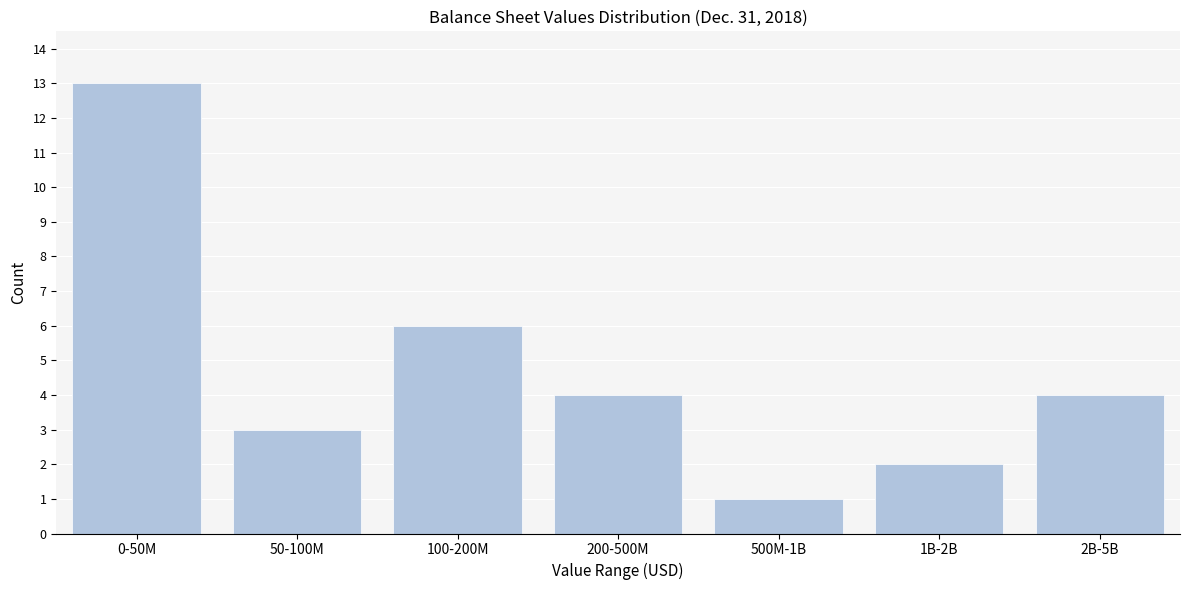

Reading right to left, what are all the values shown in this chart?

2B-5B=4	1B-2B=2	500M-1B=1	200-500M=4	100-200M=6	50-100M=3	0-50M=13